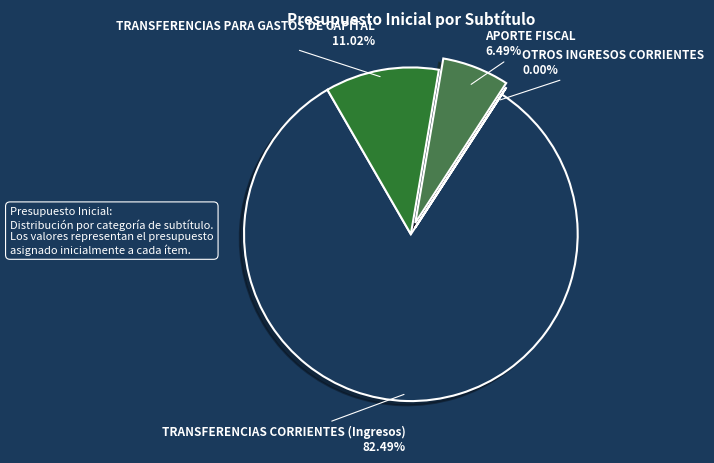

To the nearest percent, what is the average slice percentage?

25%